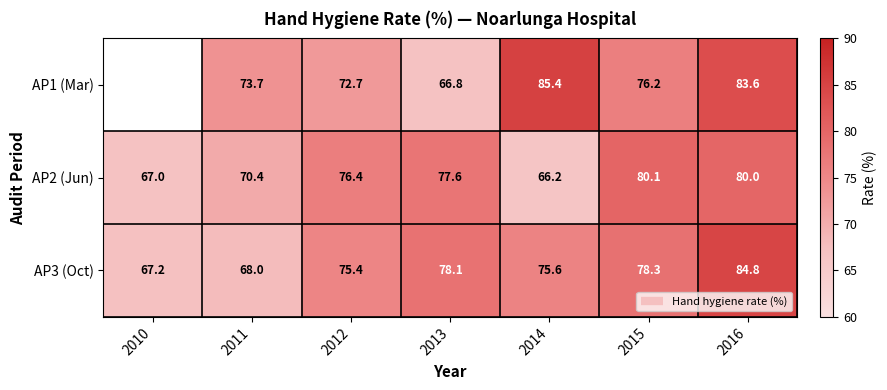

Where does the AP1 (Mar) series first go above 73?

2011